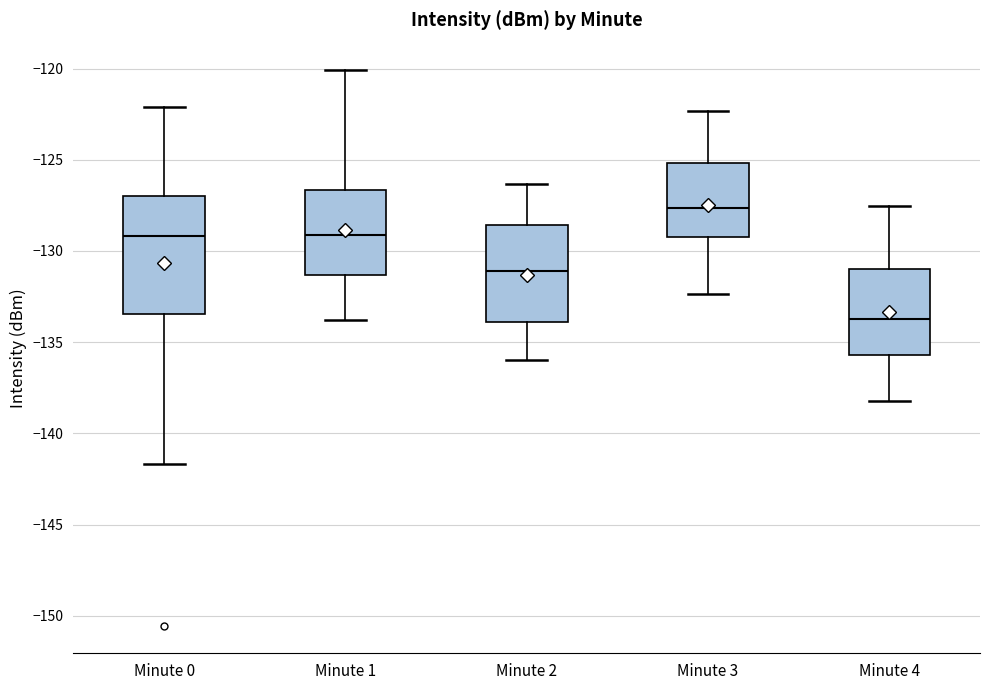

Where does the upper whisker of the box for Minute 1 end on the y-axis? The values are not printed on the chart, so give them approximately, as read against the axis.

-120.0